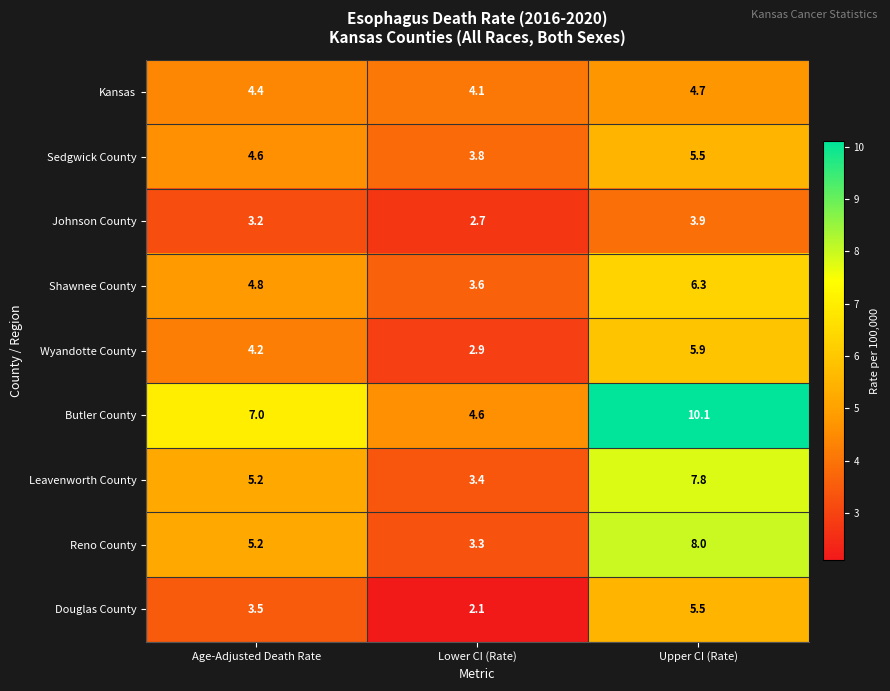

True or false: Reno County has a value of 8.0 at Upper CI (Rate).

True